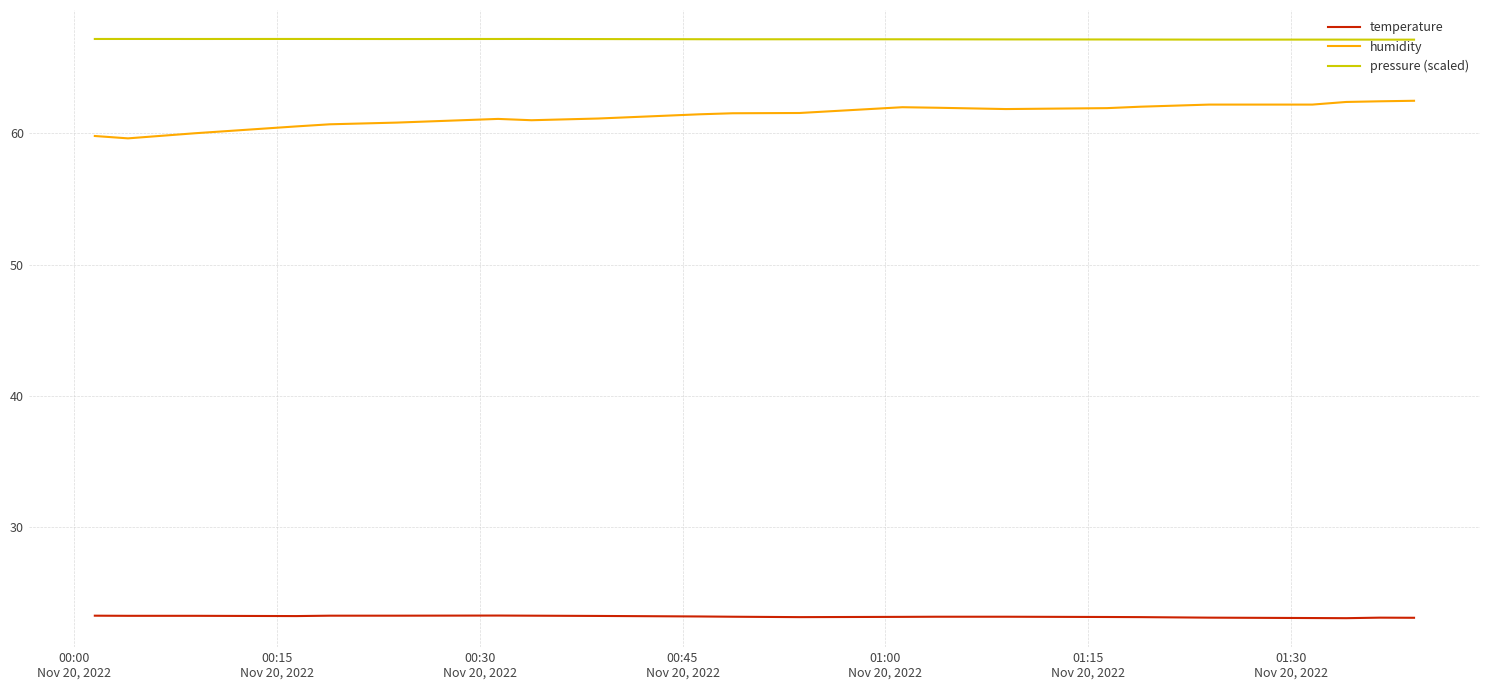

What is the difference between the maximum and minimum values in the pressure (scaled) series?

0.1